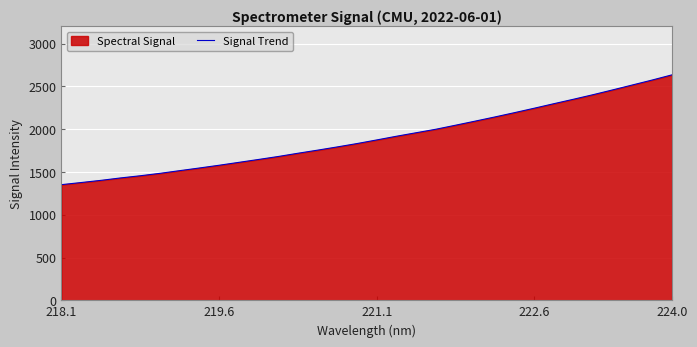

What is the difference between the maximum and minimum values?

1283.0